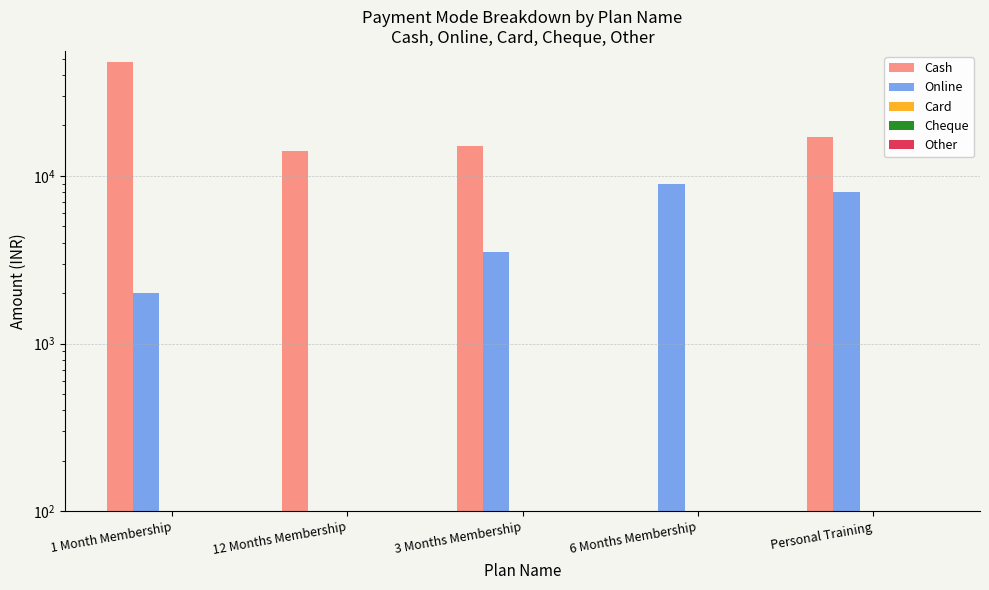

What is the maximum value for Online?

9000